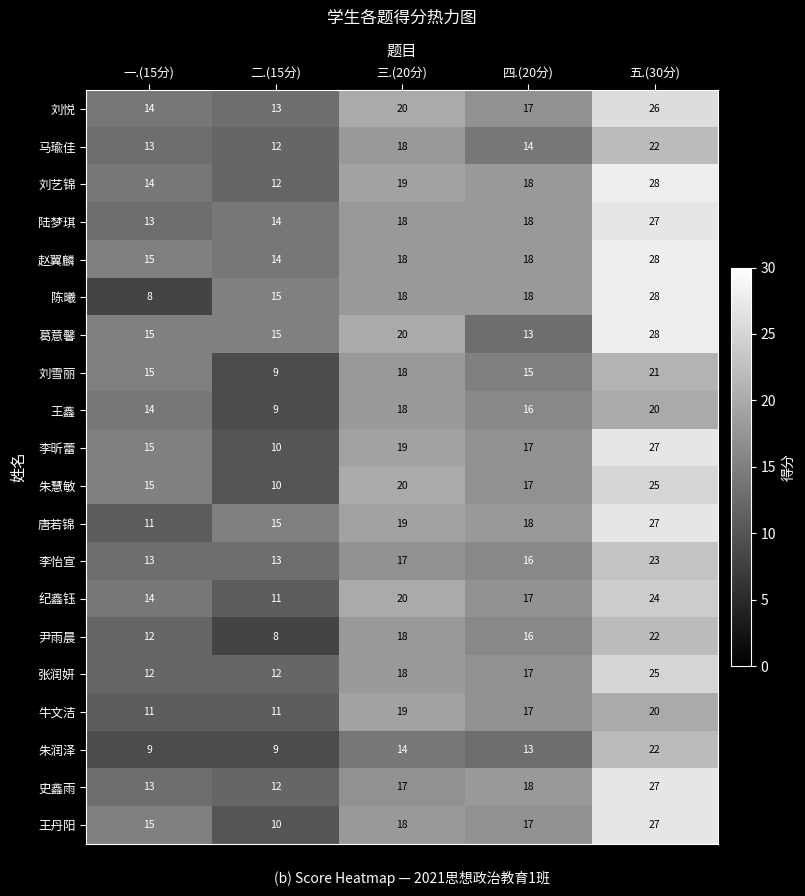

What is the greatest value displayed?

28